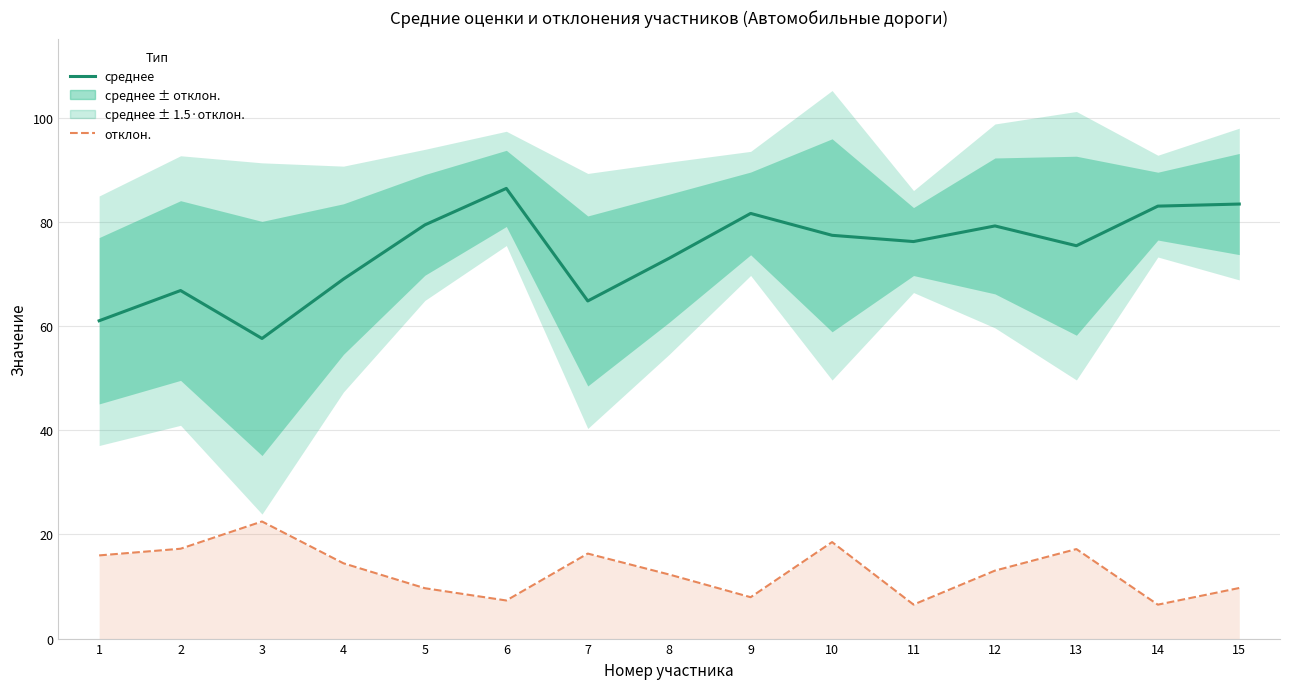

Between 11 and 5, which is larger?

5